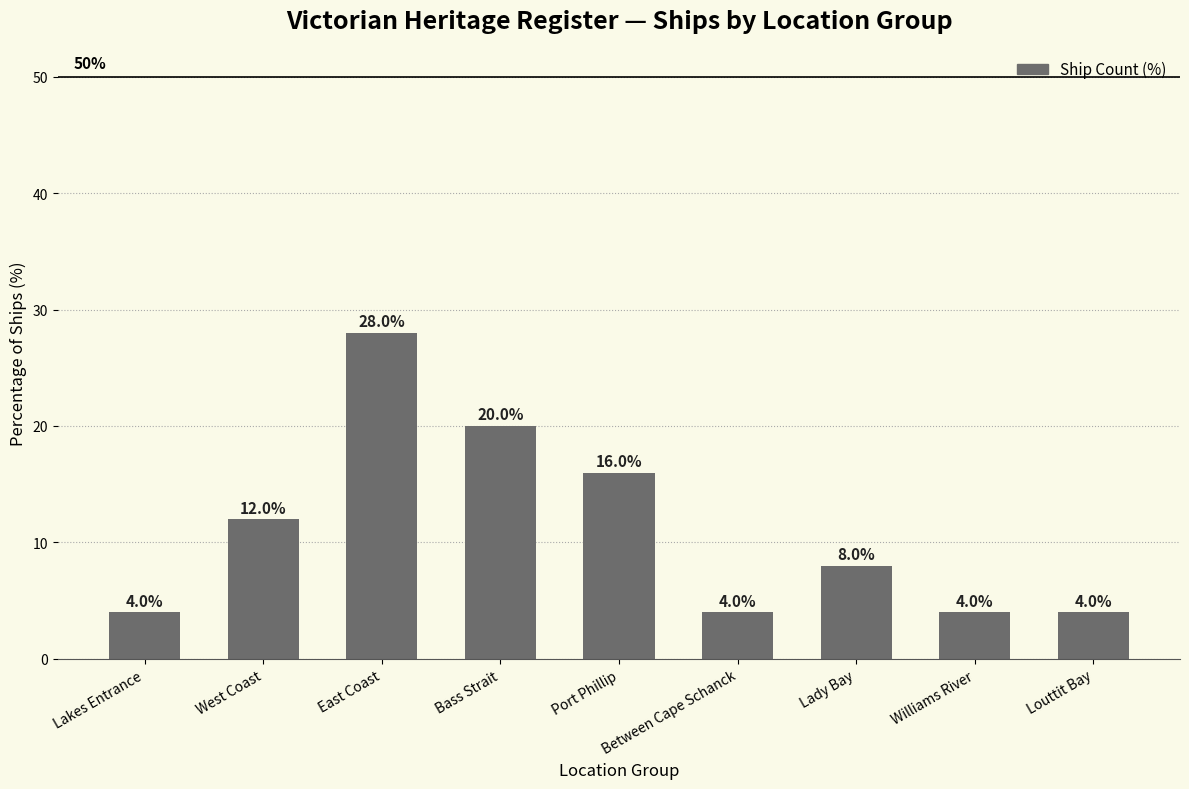

Reading left to right, list all the values displayed in this chart.

Lakes Entrance=4.0	West Coast=12.0	East Coast=28.0	Bass Strait=20.0	Port Phillip=16.0	Between Cape Schanck=4.0	Lady Bay=8.0	Williams River=4.0	Louttit Bay=4.0